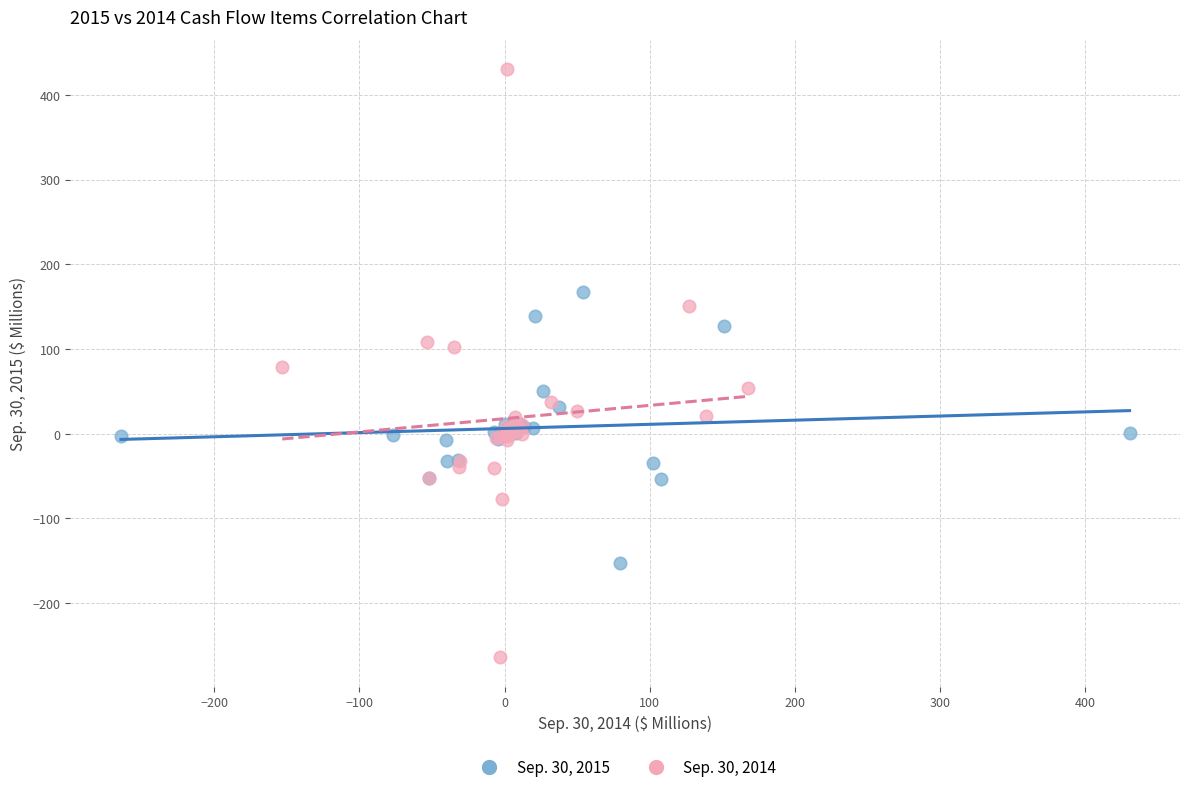

Which series has the widest spread of Y values?

Sep. 30, 2014